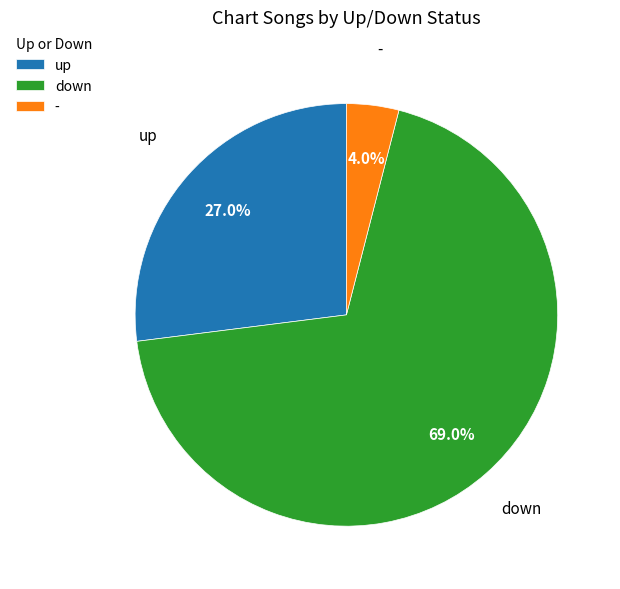

How many slices are in this pie chart?

3